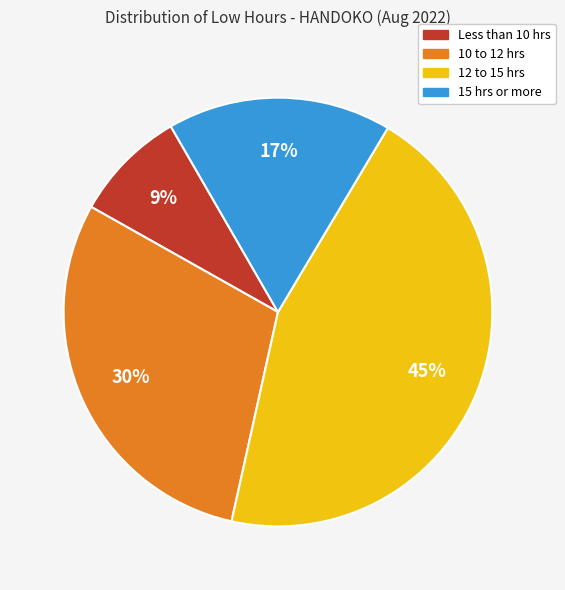

Is there a majority slice in this chart?

No